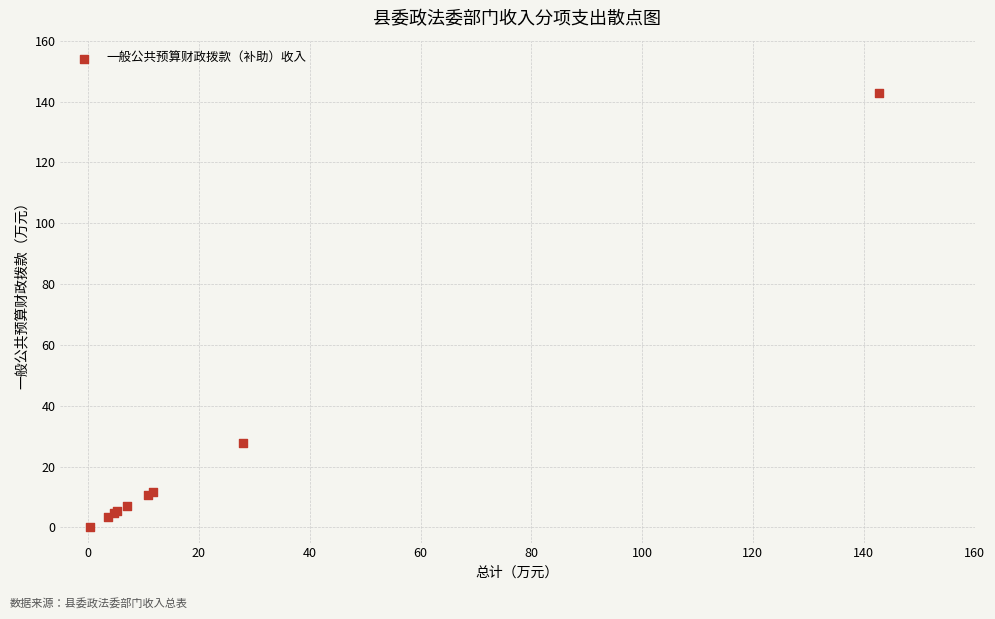

What Y value in the scatter plot is closest to 71?

27.9